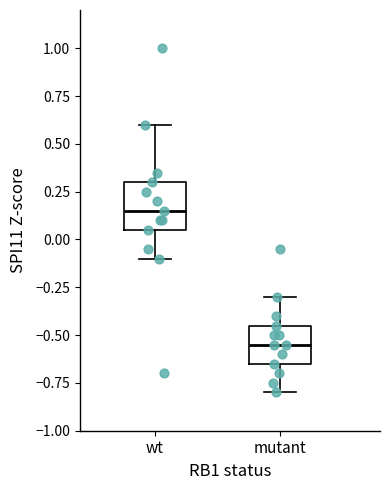

Which box has the highest median line?

wt